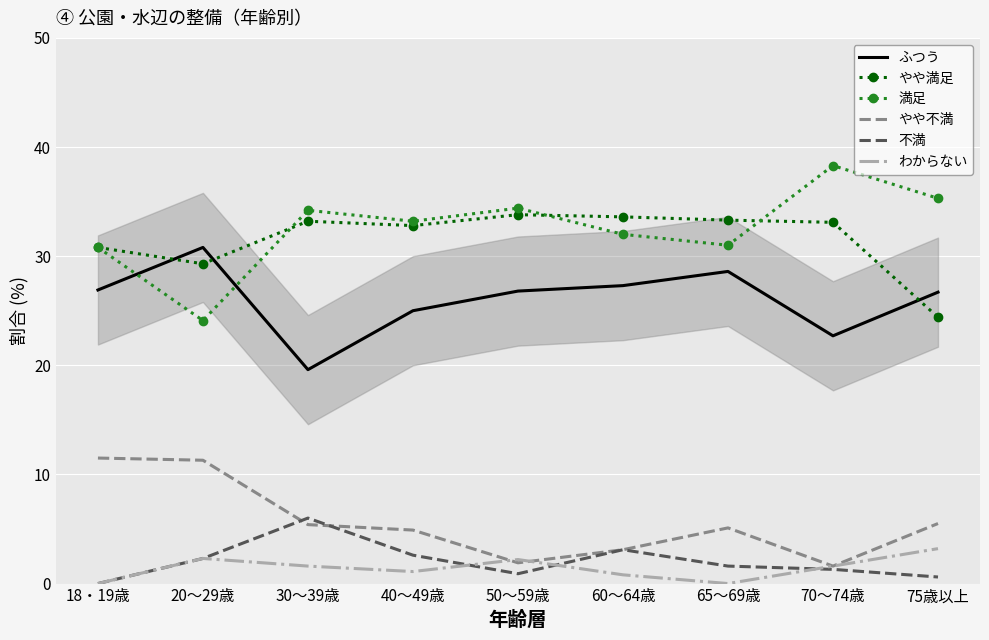

List the series in order of their peak value, highest first.

満足, やや満足, ふつう, やや不満, 不満, わからない